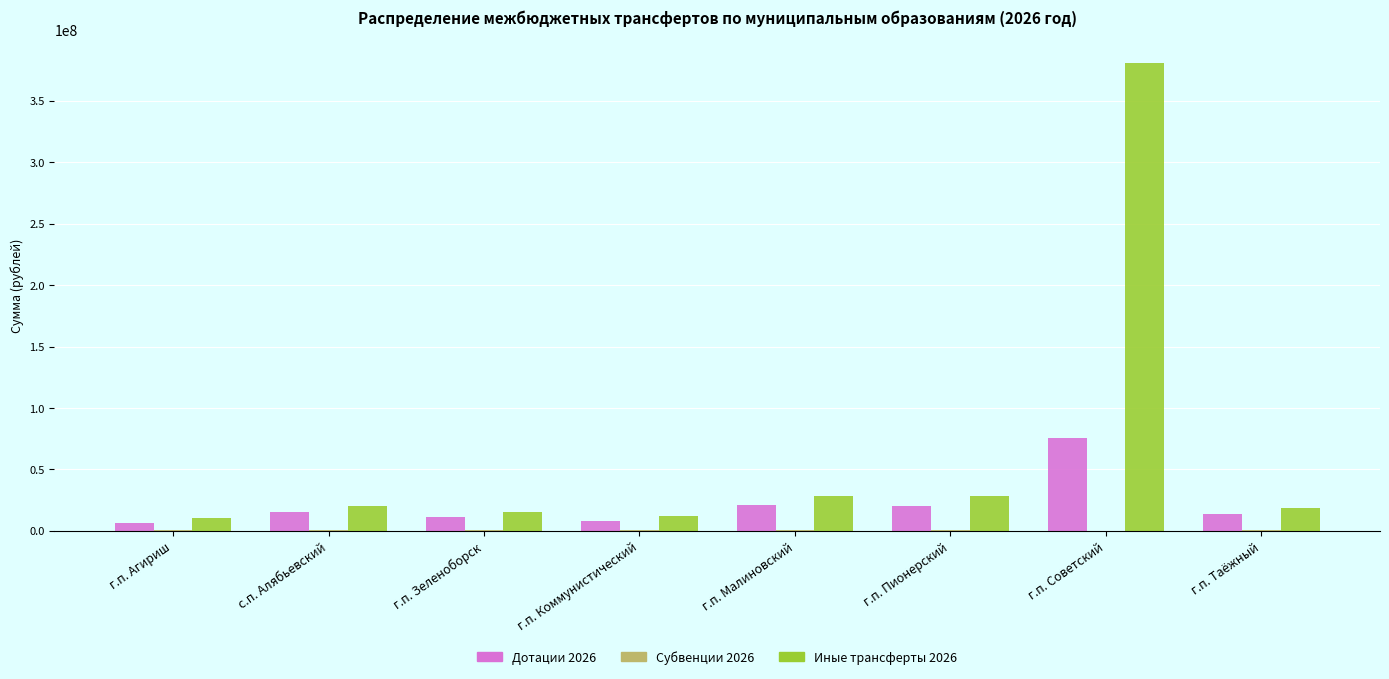

The value of Дотации 2026 at с.п. Алябьевский is 15073588.0. True or false?

True